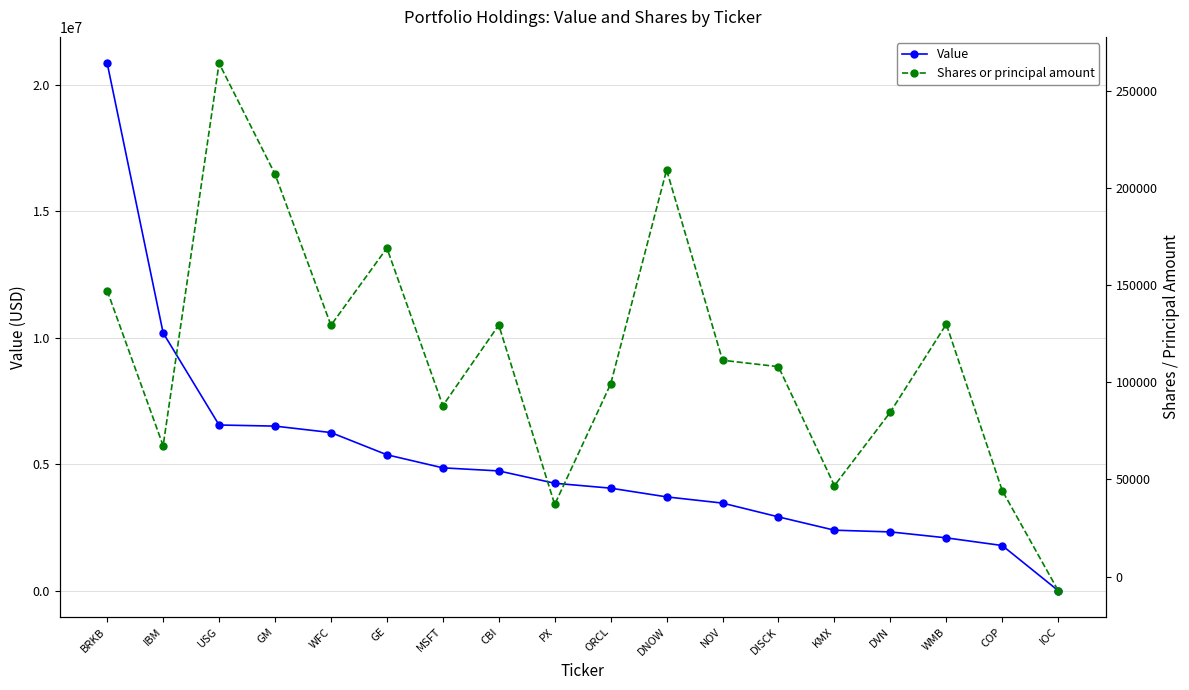

At ORCL, list the series in order from largest to smallest.

Value, Shares or principal amount